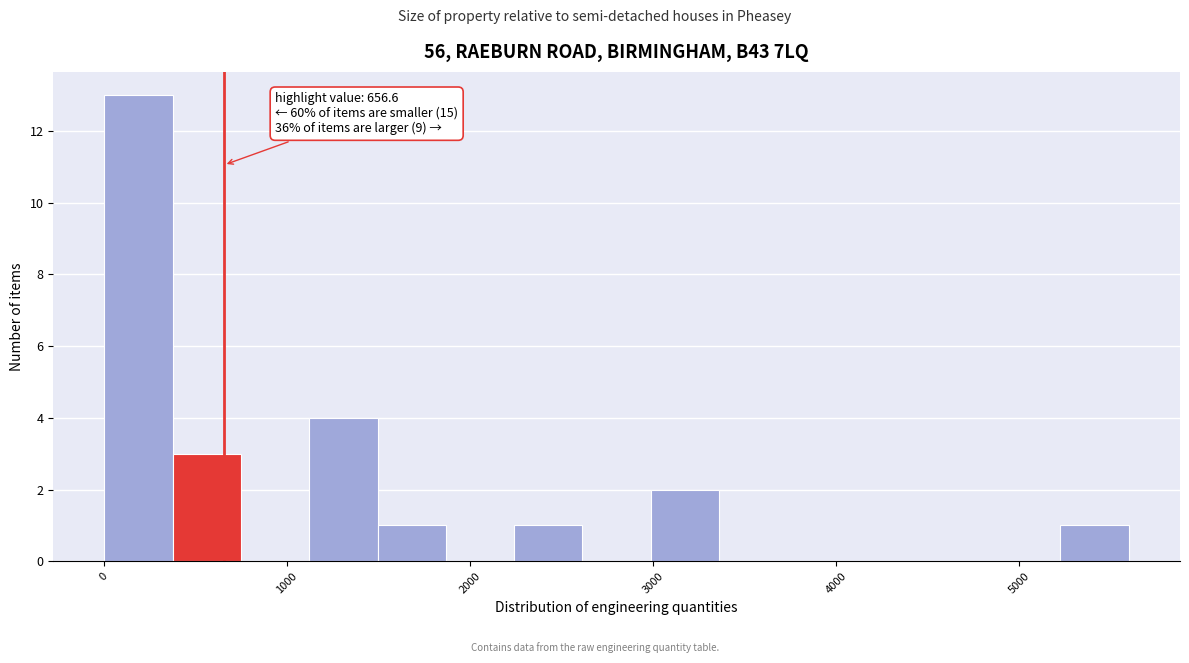

Read against the x-axis, roughly where is the centre of the tallest bar?

200